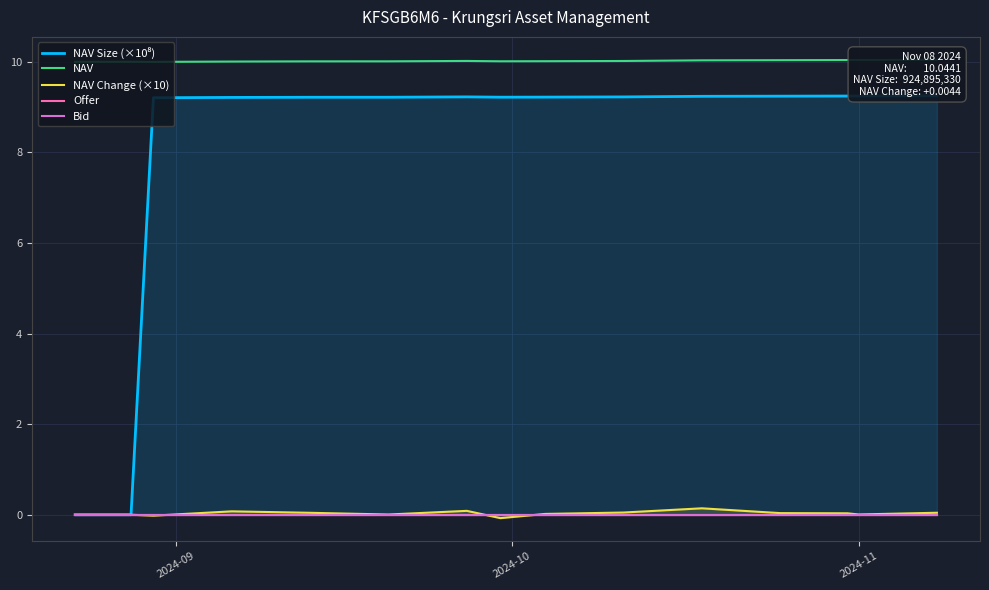

True or false: Offer has more than 2 interior local peaks.

False